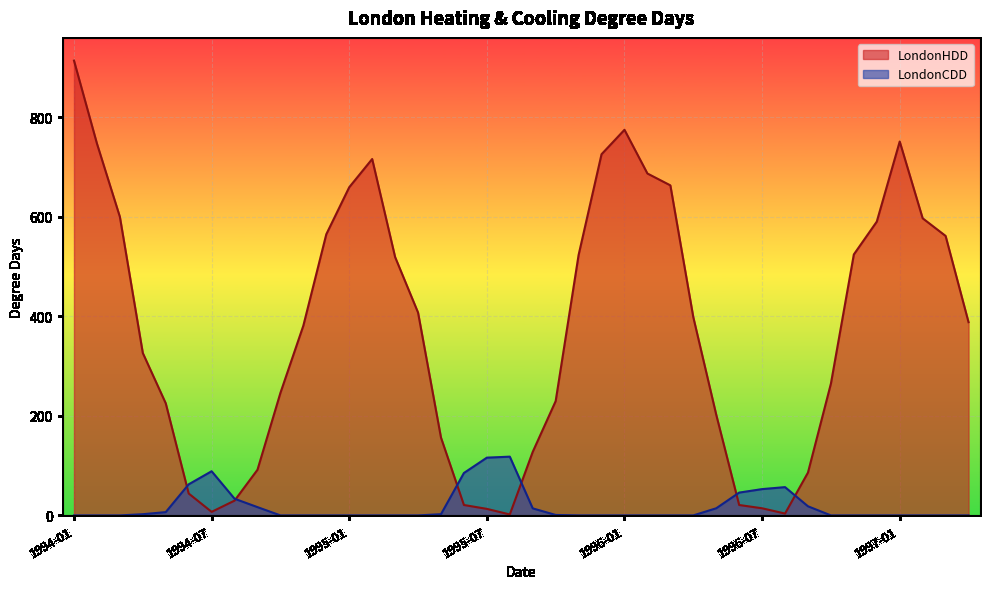

In LondonCDD, how many points are higher than both neighbors (excluding endpoints)?

3